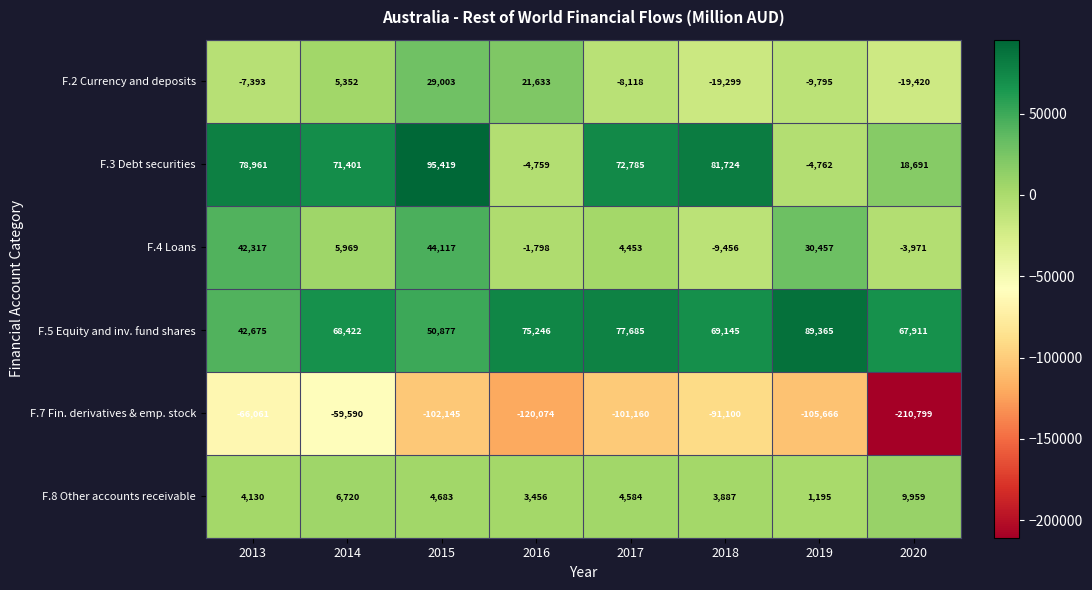

What is the average value of the F.8 Other accounts receivable series?

4827